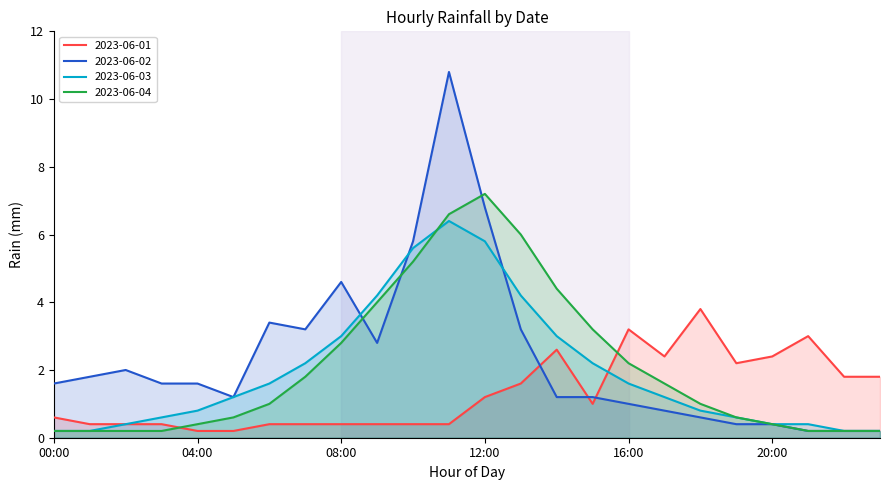

Which series has the largest total across all categories?

2023-06-02